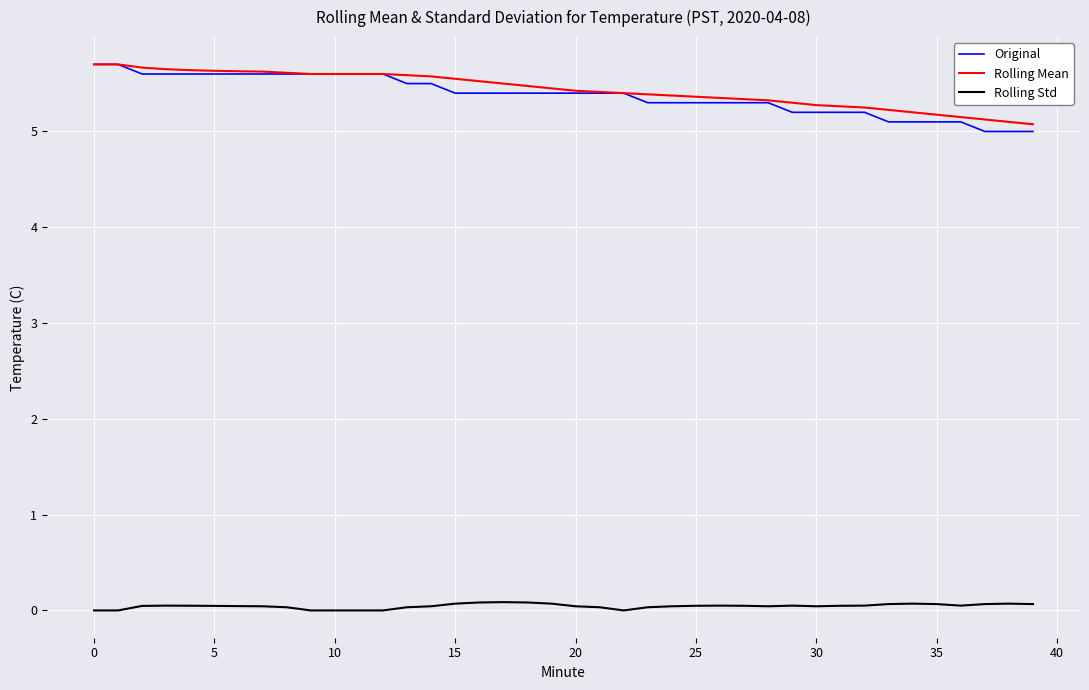

True or false: Rolling Std and Rolling Mean cross at least once.

False